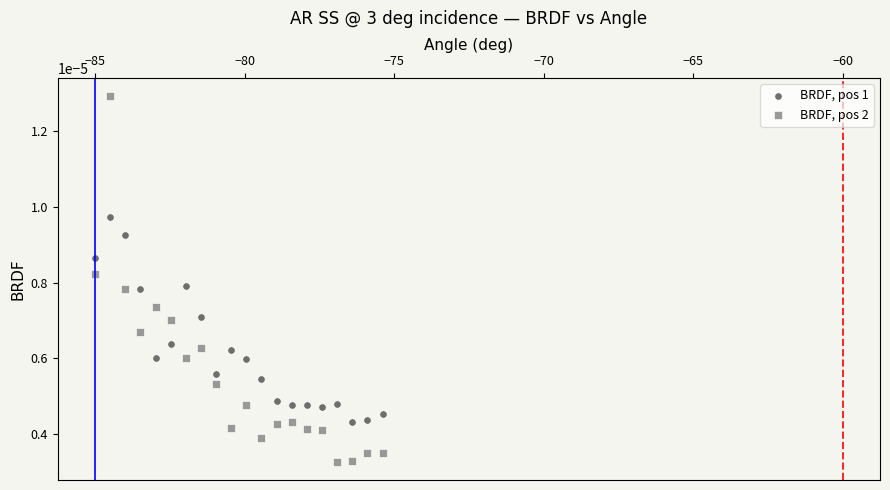

Which series contains the highest Y value?

BRDF, pos 2